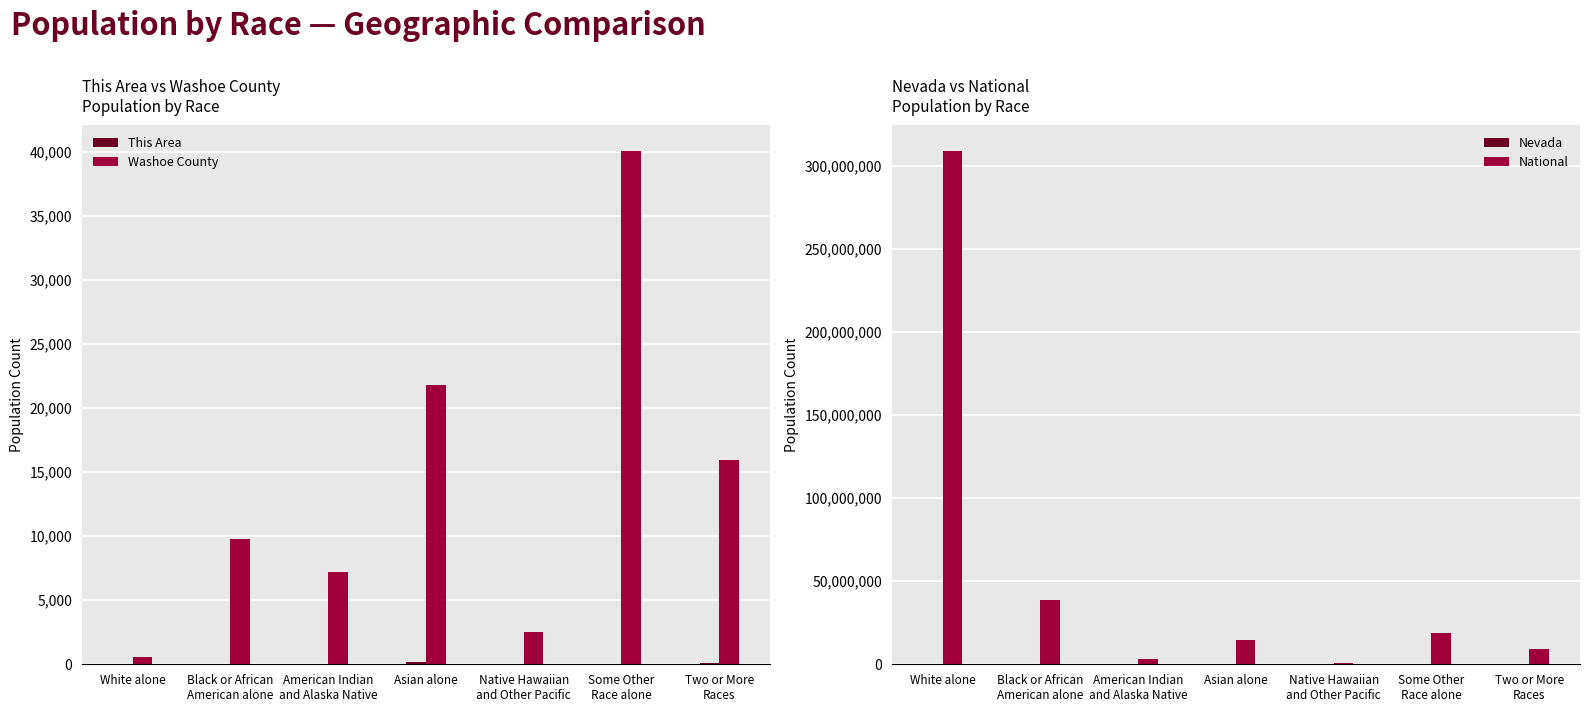

At which label is Washoe County closest to 20316?

Asian alone